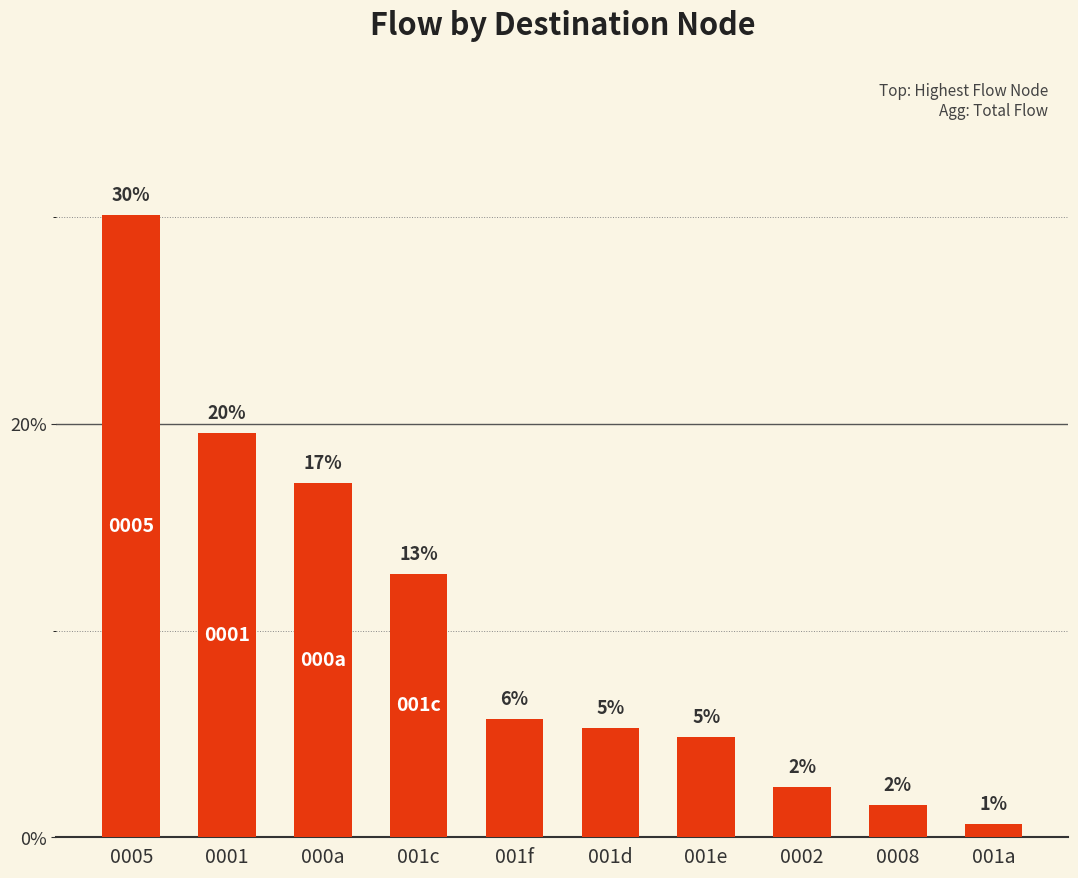

Does the chart contain any negative values?

No